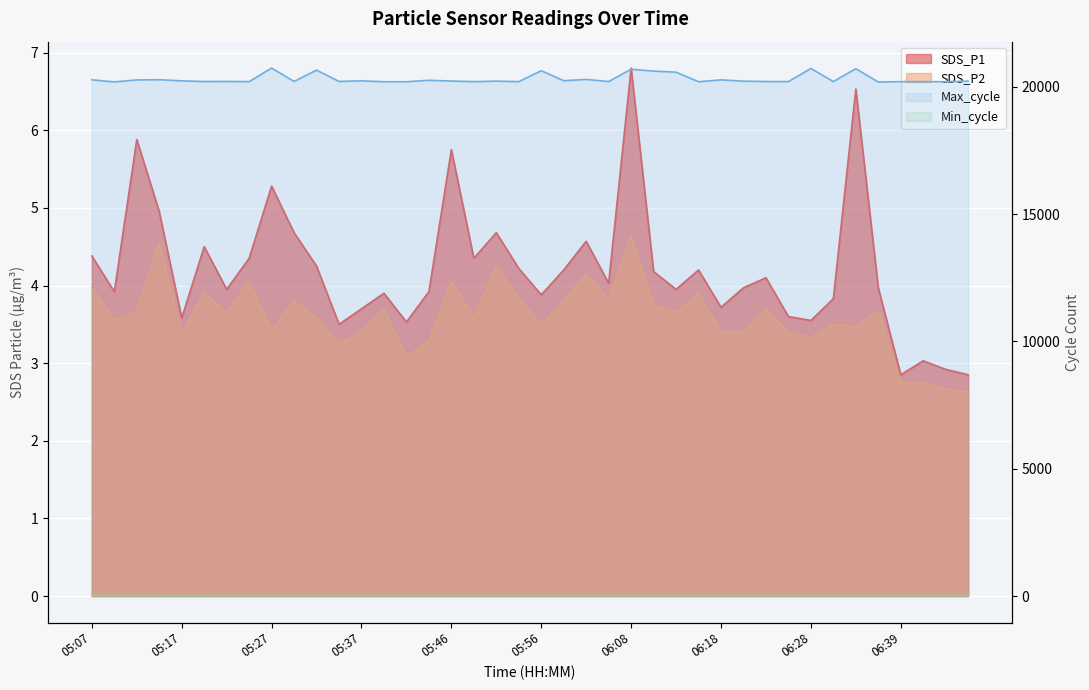

True or false: Max_cycle line and Min_cycle line cross at least once.

False